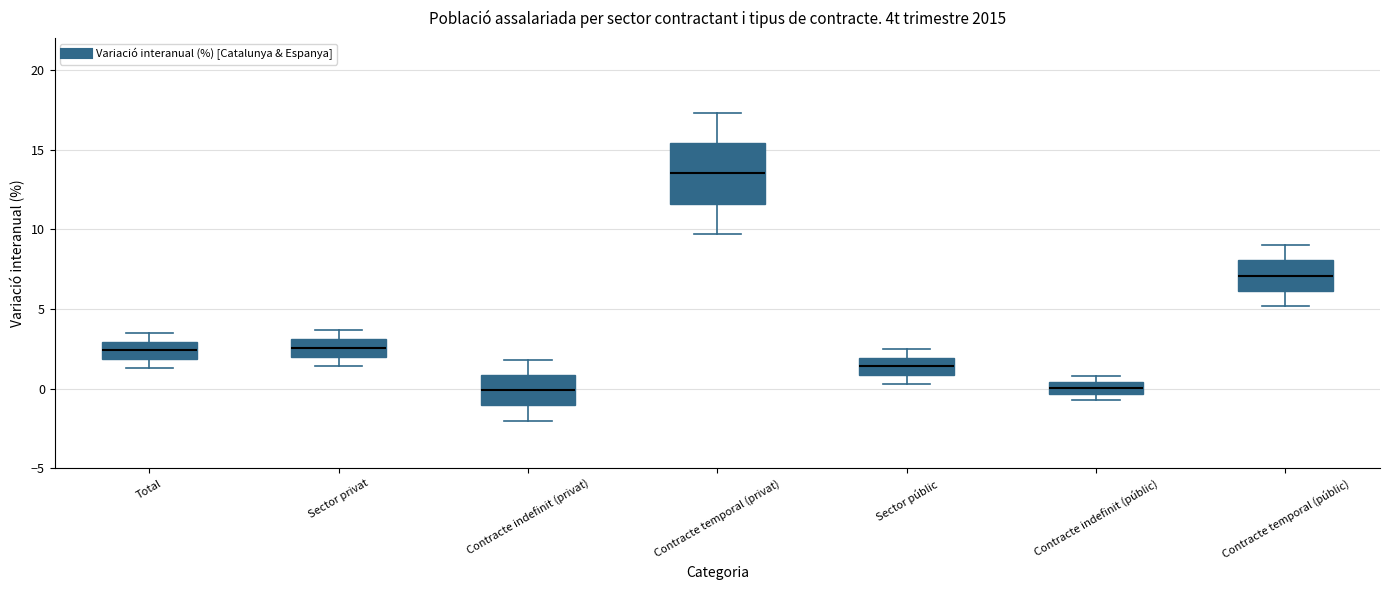

Reading left to right, transcribe this box plot: for each box, give where its median line is, the range the box spans, and where its two whiskers end, as read against the y-axis. The values are not printed on the chart, so give them approximately, as read against the axis.

Total: median 2.5, box 2.0 to 3.0, whiskers 1.5 to 3.5
Sector privat: median 2.5, box 2.0 to 3.0, whiskers 1.5 to 3.5
Contracte indefinit (privat): median 0.0, box -1.0 to 1.0, whiskers -2.0 to 2.0
Contracte temporal (privat): median 13.5, box 11.5 to 15.5, whiskers 9.5 to 17.5
Sector públic: median 1.5, box 1.0 to 2.0, whiskers 0.5 to 2.5
Contracte indefinit (públic): median 0.0, box -0.5 to 0.5, whiskers -0.5 (just below the box's lower edge) to 1.0
Contracte temporal (públic): median 7.0, box 6.0 to 8.0, whiskers 5.0 to 9.0